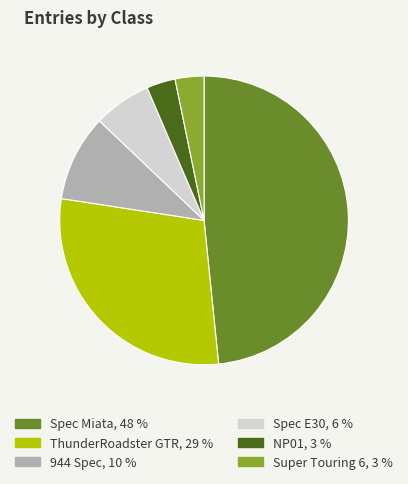

Is NP01 the majority of the pie?

No